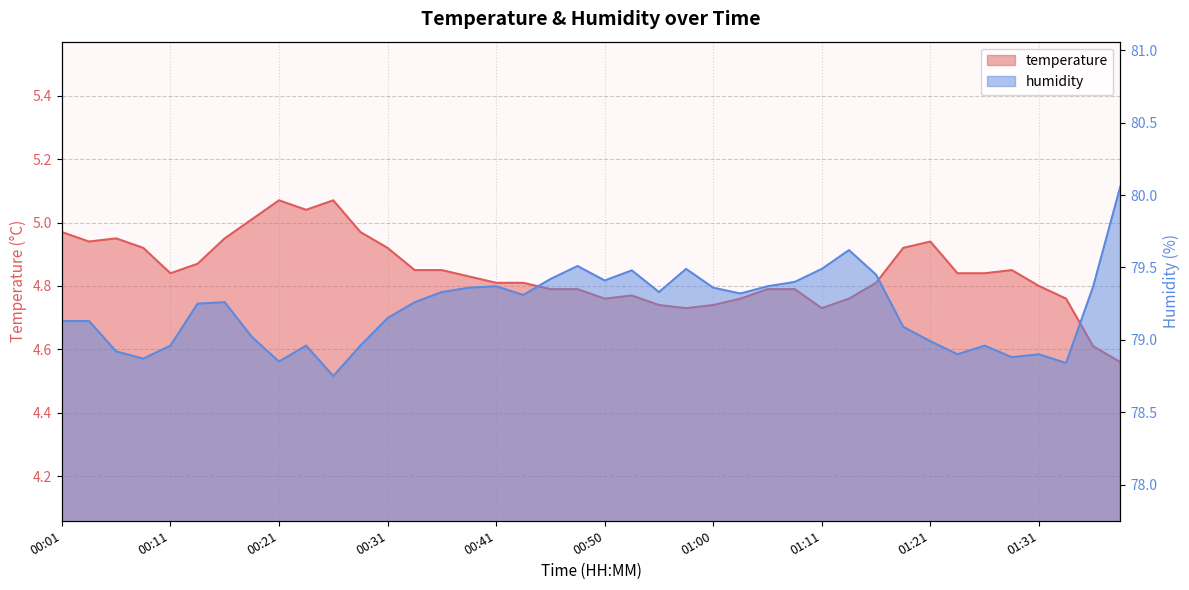

Which series has the largest range (max minus min)?

humidity